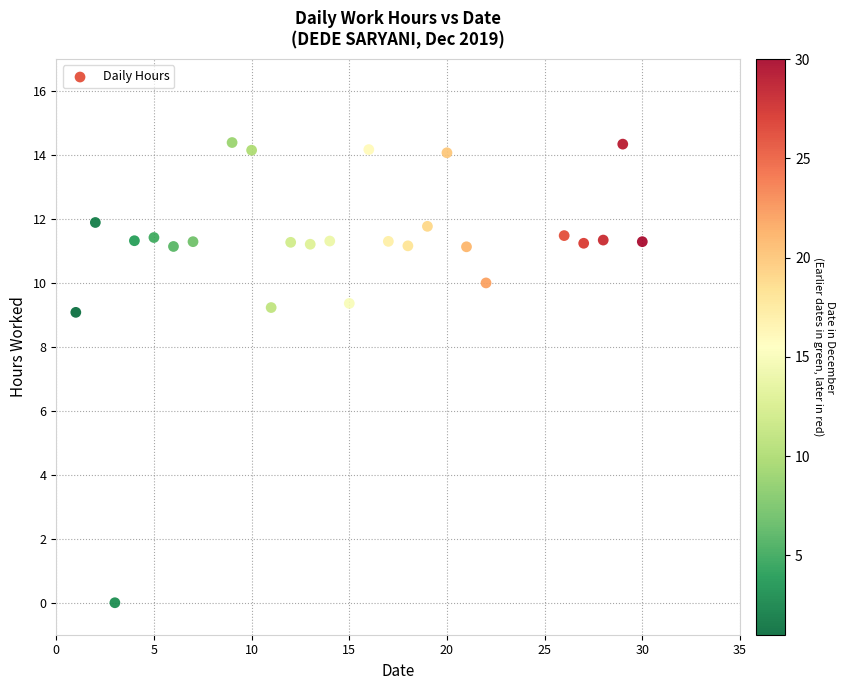

What is the range of X values (max minus min)?

29.0